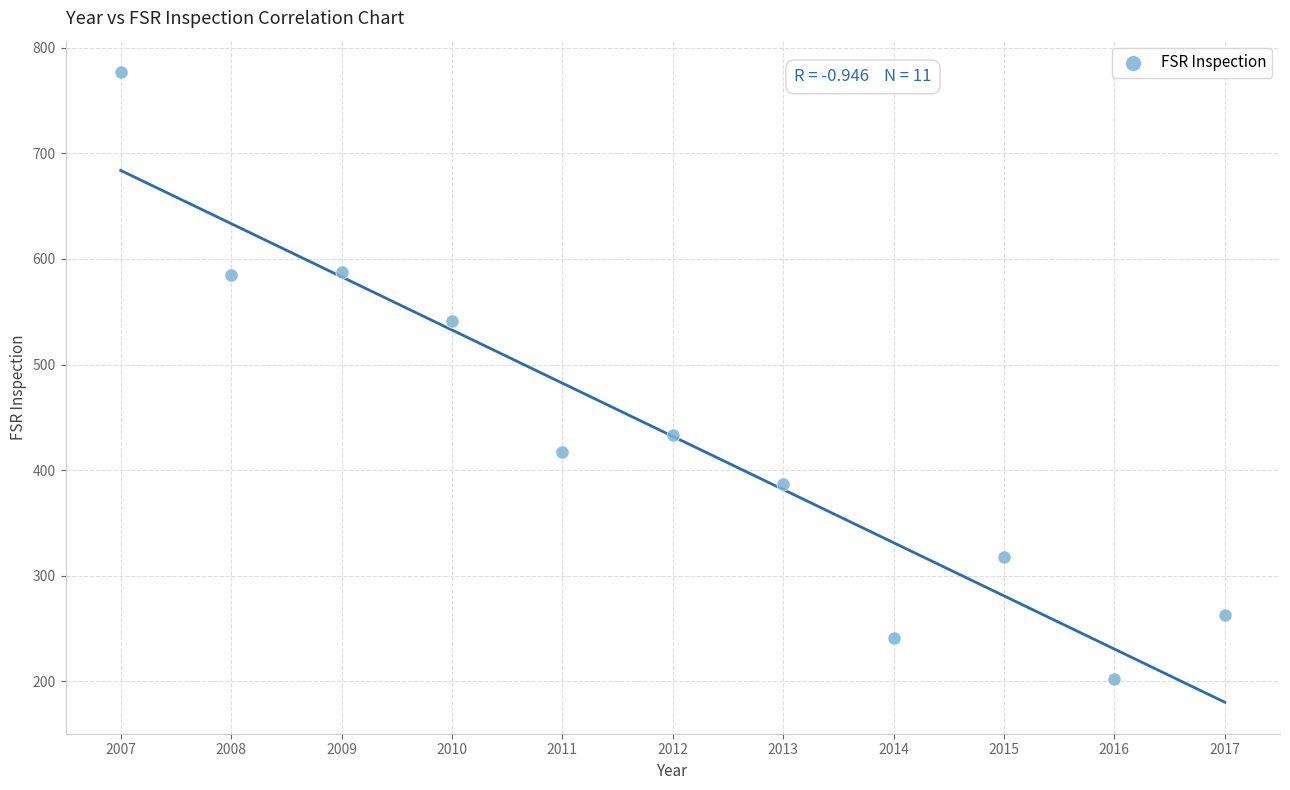

What is the average Y value?

432